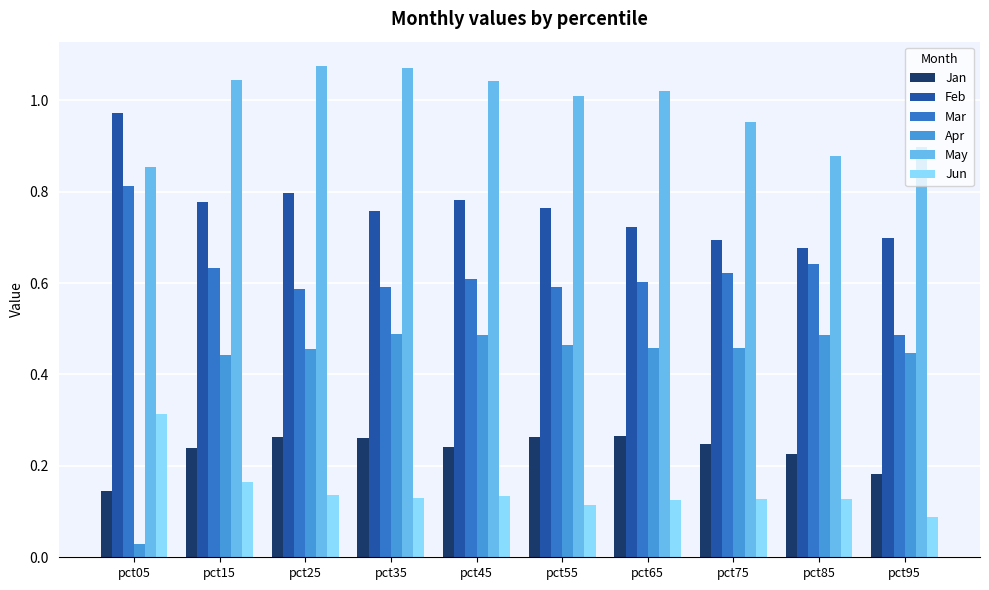

Are the bars grouped side by side (vs. stacked)?

Yes